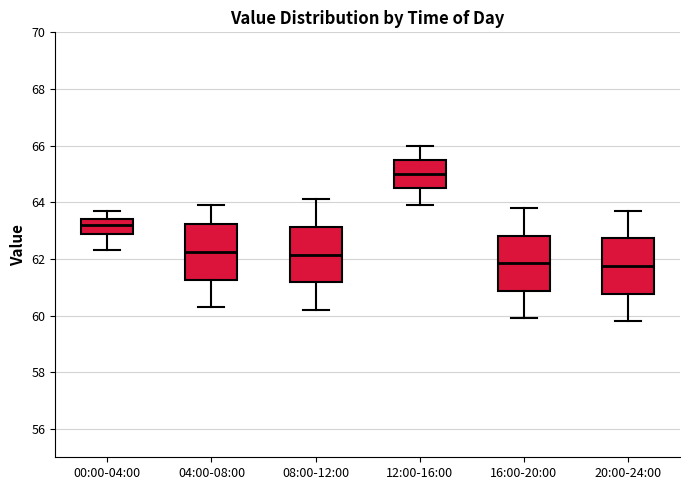

Reading left to right, transcribe this box plot: for each box, give where its median line is, the range the box spans, and where its two whiskers end, as read against the y-axis. The values are not printed on the chart, so give them approximately, as read against the axis.

00:00-04:00: median 63.2, box 62.8 to 63.4, whiskers 62.4 to 63.8
04:00-08:00: median 62.2, box 61.2 to 63.2, whiskers 60.4 to 64.0
08:00-12:00: median 62.2, box 61.2 to 63.2, whiskers 60.2 to 64.2
12:00-16:00: median 65.0, box 64.6 to 65.6, whiskers 64.0 to 66.0
16:00-20:00: median 61.8, box 60.8 to 62.8, whiskers 60.0 to 63.8
20:00-24:00: median 61.8, box 60.8 to 62.8, whiskers 59.8 to 63.8